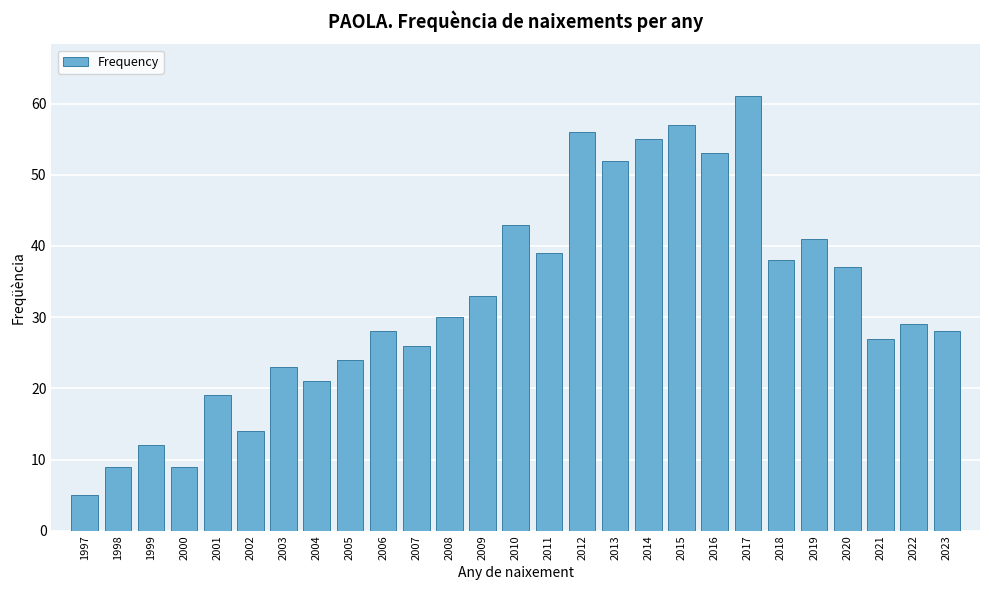

Reading left to right, list all the values displayed in this chart.

1997=5	1998=9	1999=12	2000=9	2001=19	2002=14	2003=23	2004=21	2005=24	2006=28	2007=26	2008=30	2009=33	2010=43	2011=39	2012=56	2013=52	2014=55	2015=57	2016=53	2017=61	2018=38	2019=41	2020=37	2021=27	2022=29	2023=28